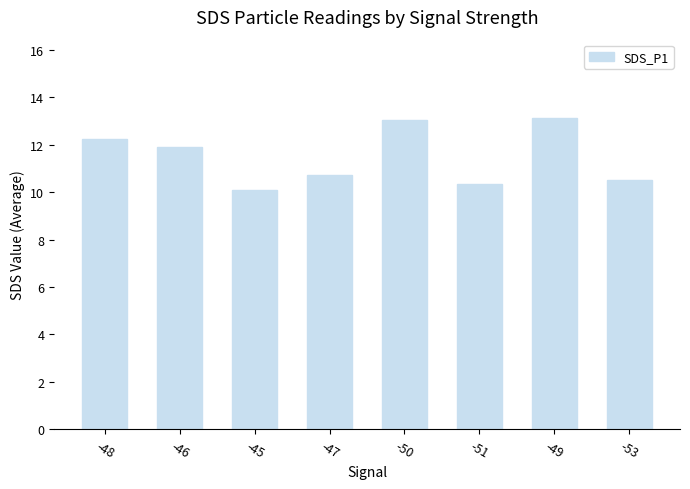

Does the chart contain stacked bars?

No